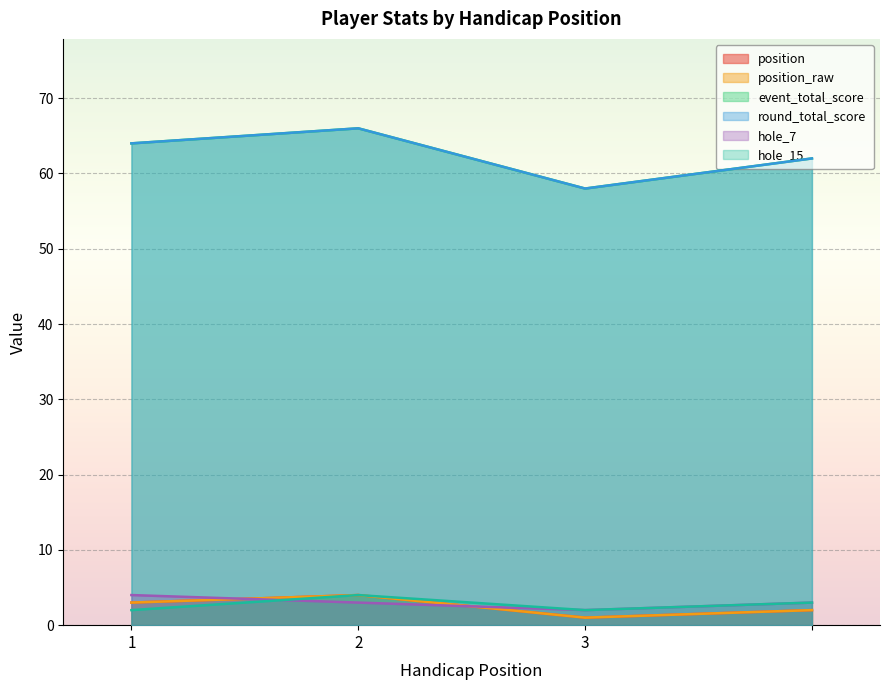

How many interior local peaks does the round_total_score series have?

1